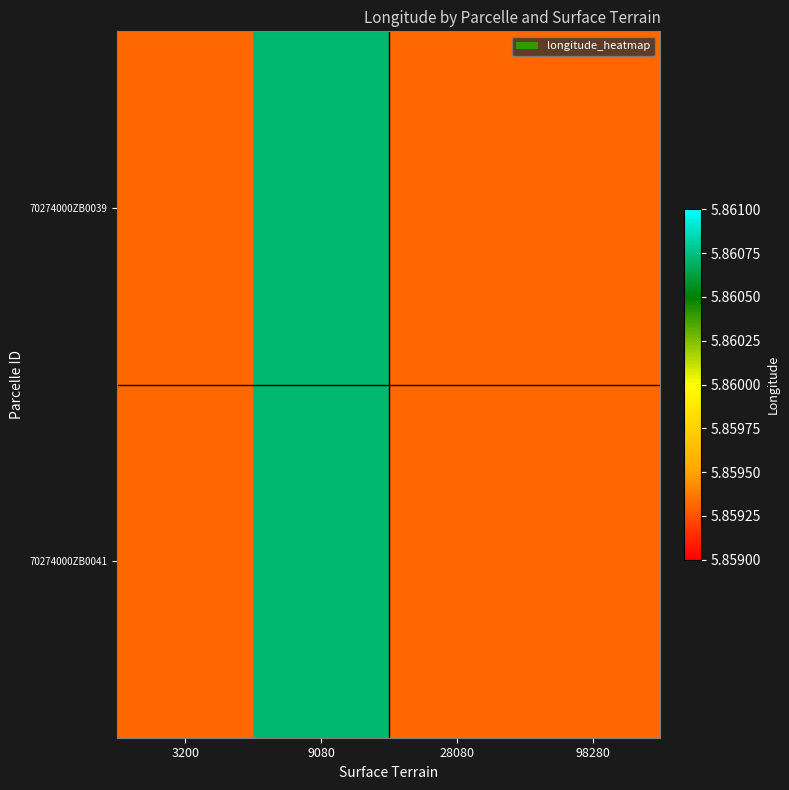

Which series has the widest spread of values?

70274000ZB0039